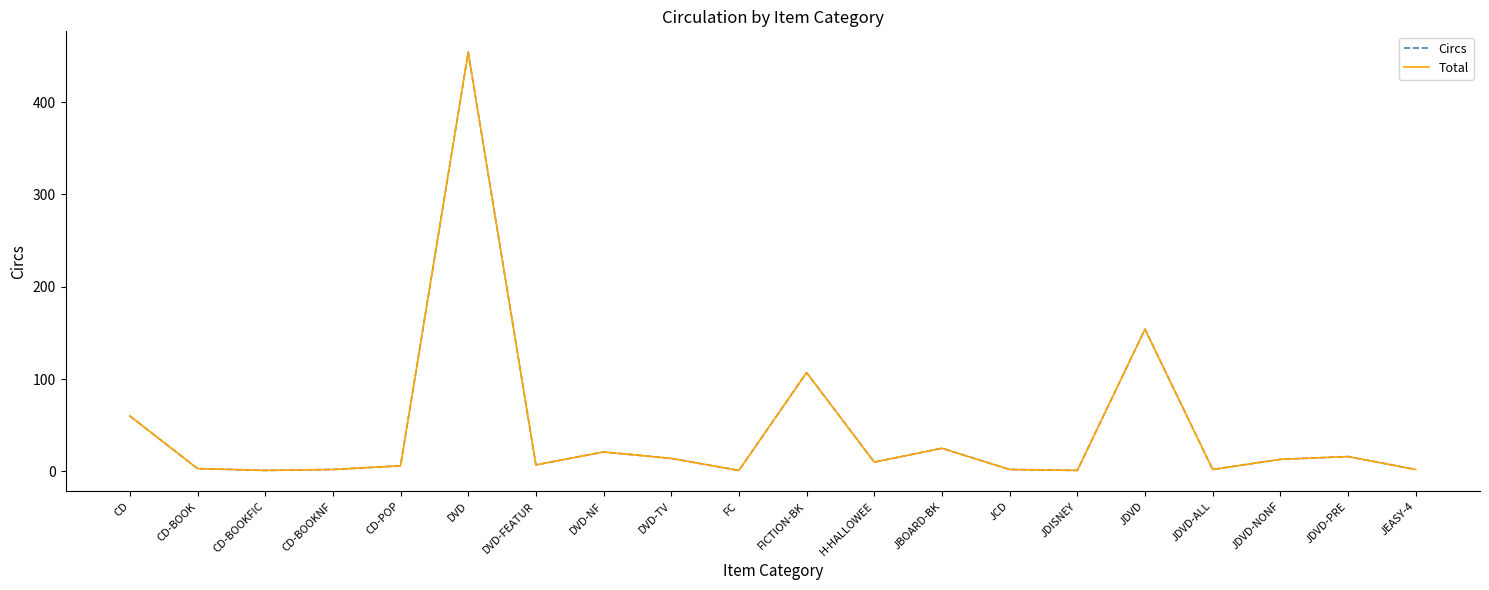

List the series in order of their peak value, highest first.

Circs, Total